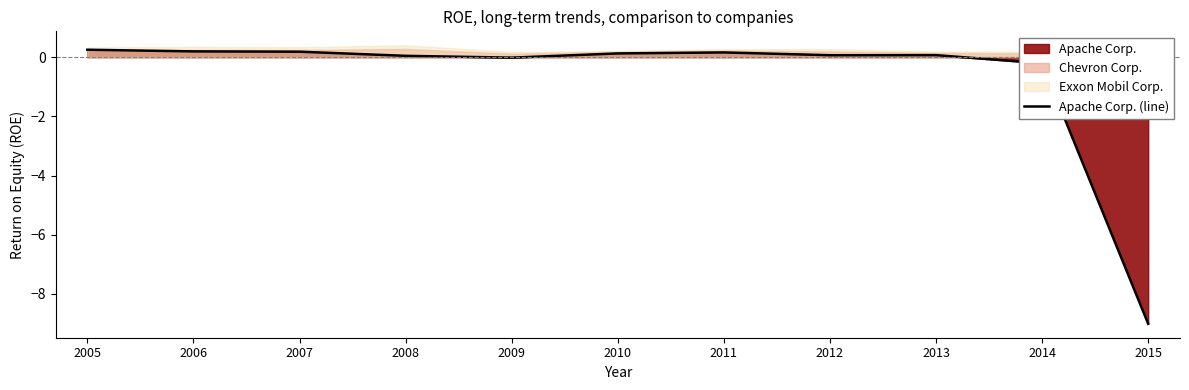

What is the minimum value shown in the chart?

-9.0